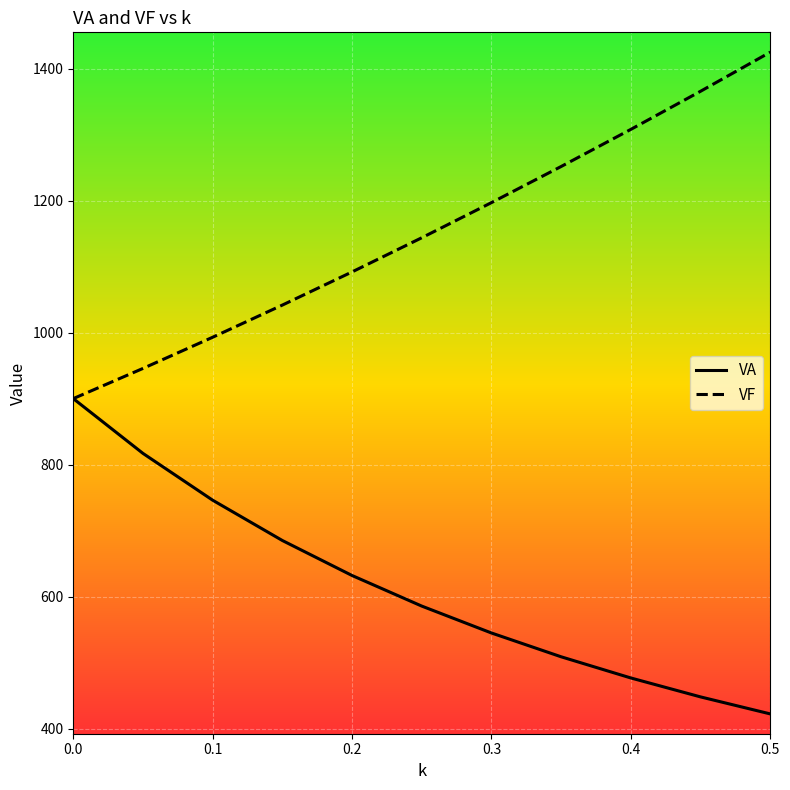

Is this an area chart (filled region under the line)?

No